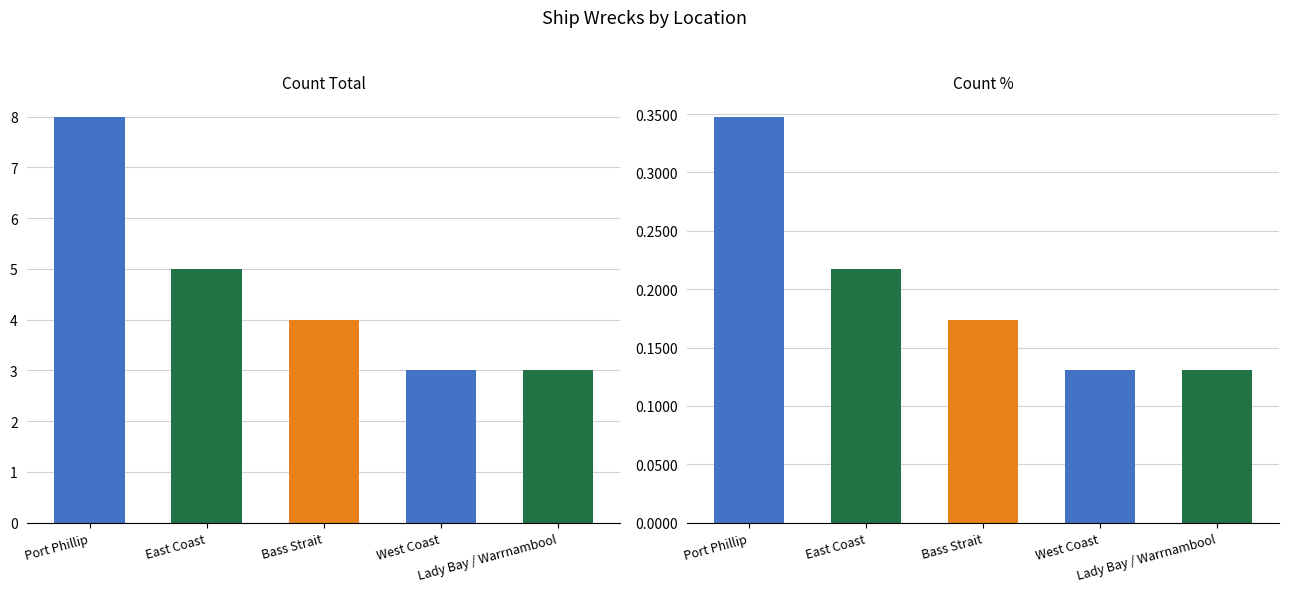

True or false: Count % has a value of 0.1 at West Coast.

True